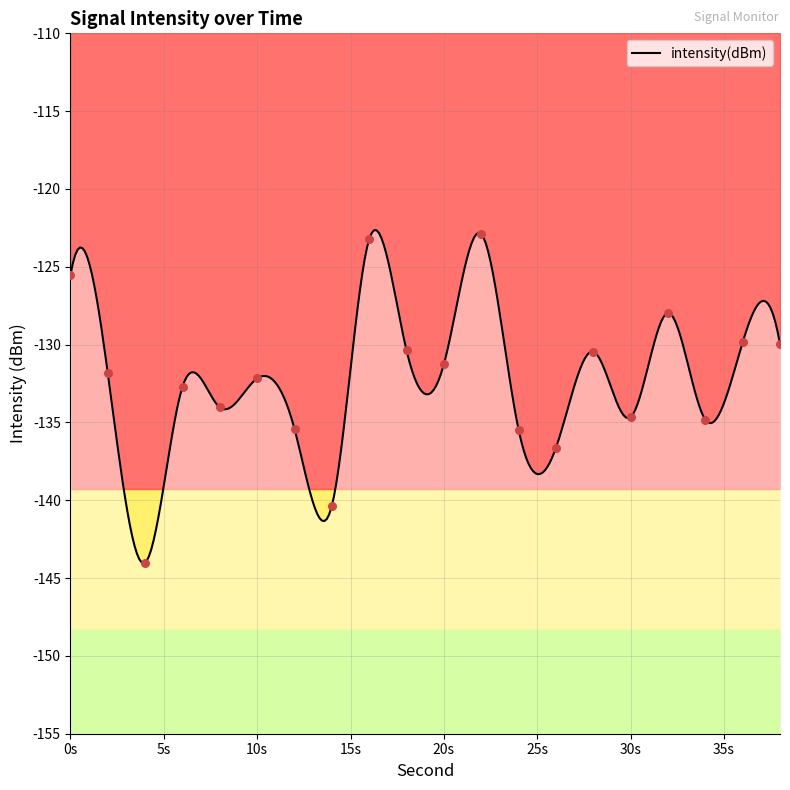

What is the change in value from 4 to 10?

+11.8